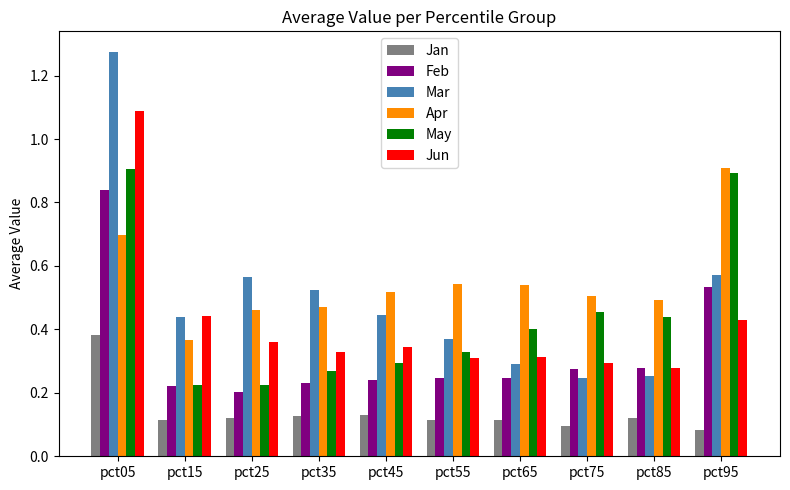

Is it true that Jan equals 0.2 at pct05?

False